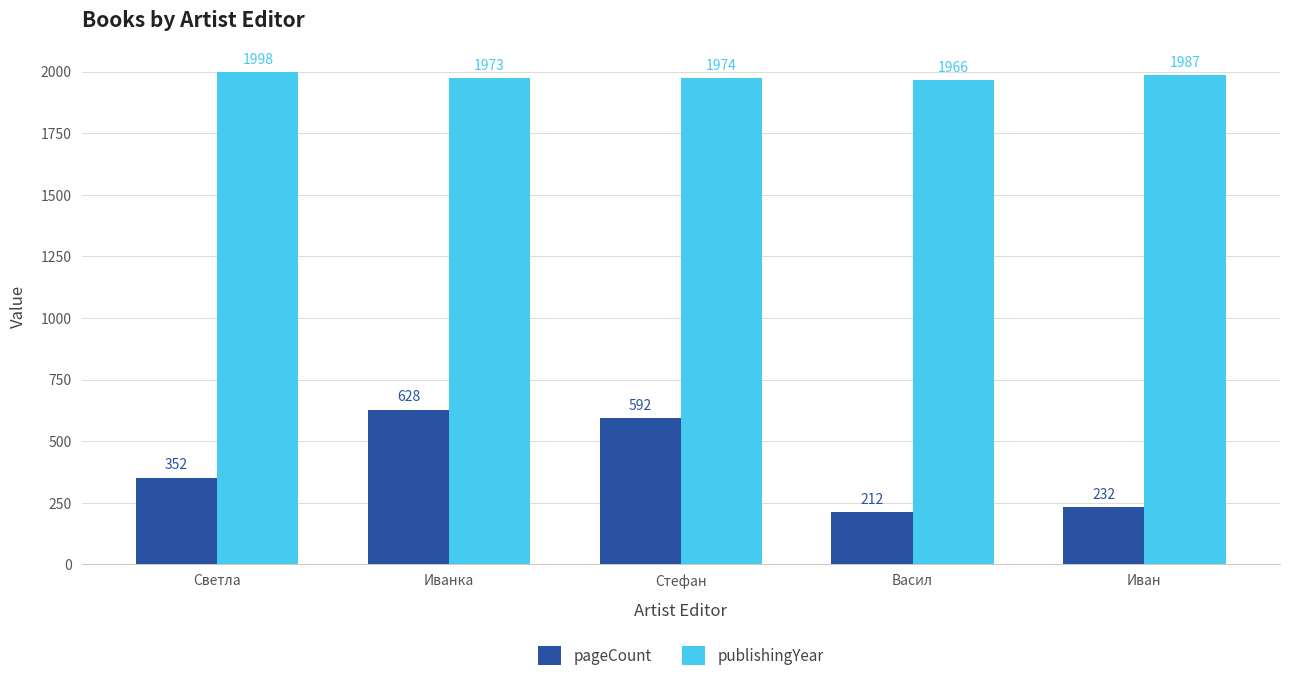

Reading left to right, what are all the values shown in this chart?

pageCount: Светла=352	Иванка=628	Стефан=592	Васил=212	Иван=232
publishingYear: Светла=1998	Иванка=1973	Стефан=1974	Васил=1966	Иван=1987